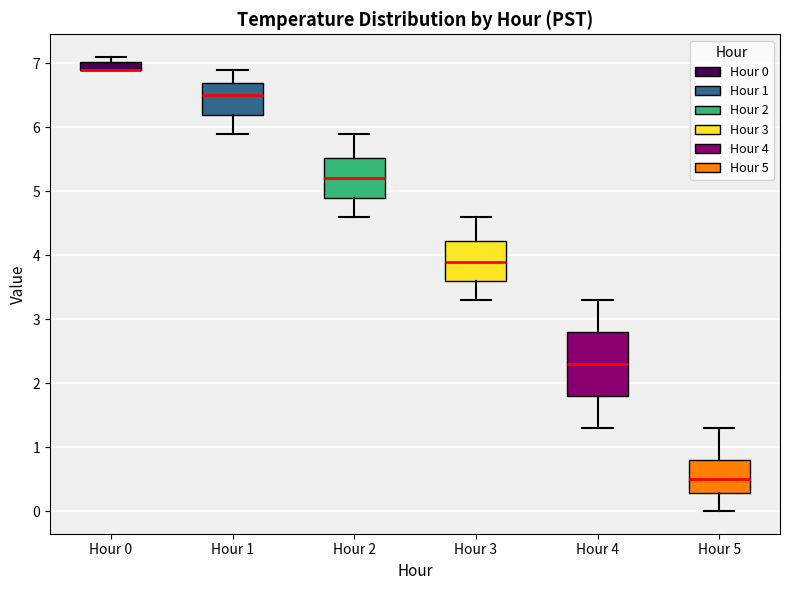

Where does the median line of the box for Hour 5 sit on the y-axis? The values are not printed on the chart, so give them approximately, as read against the axis.

0.5